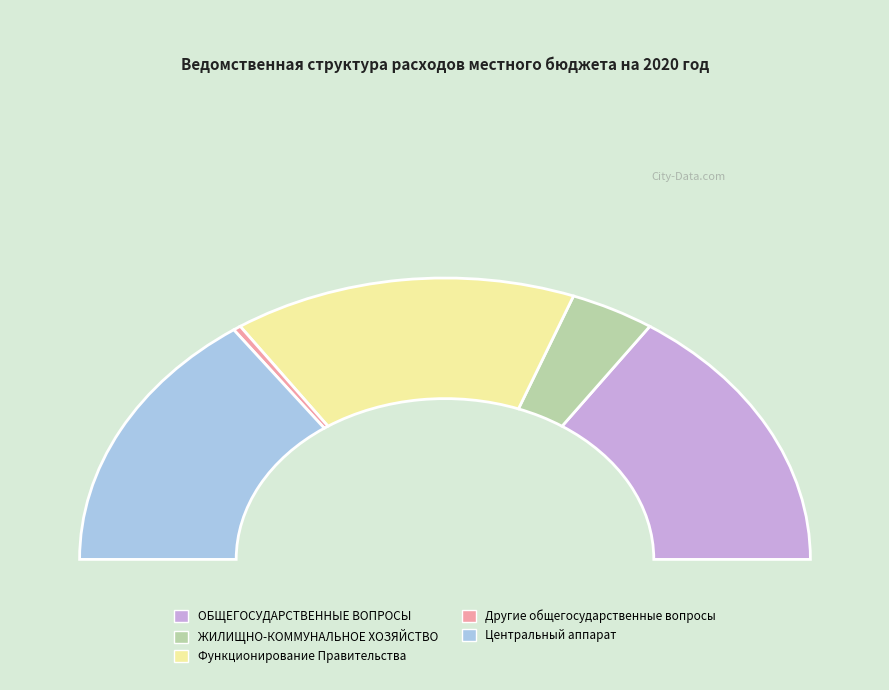

The ОБЩЕГОСУДАРСТВЕННЫЕ ВОПРОСЫ slice represents 18% of the pie. True or false?

False